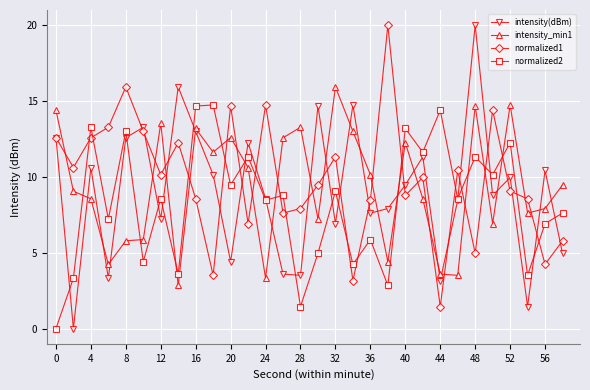

How many lines are shown in the chart?

4